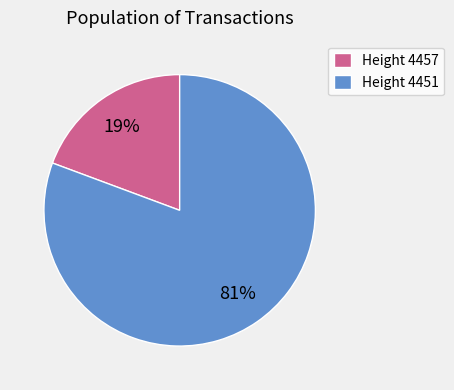

Combined, do Height 4451 and Height 4457 account for over 50%?

Yes